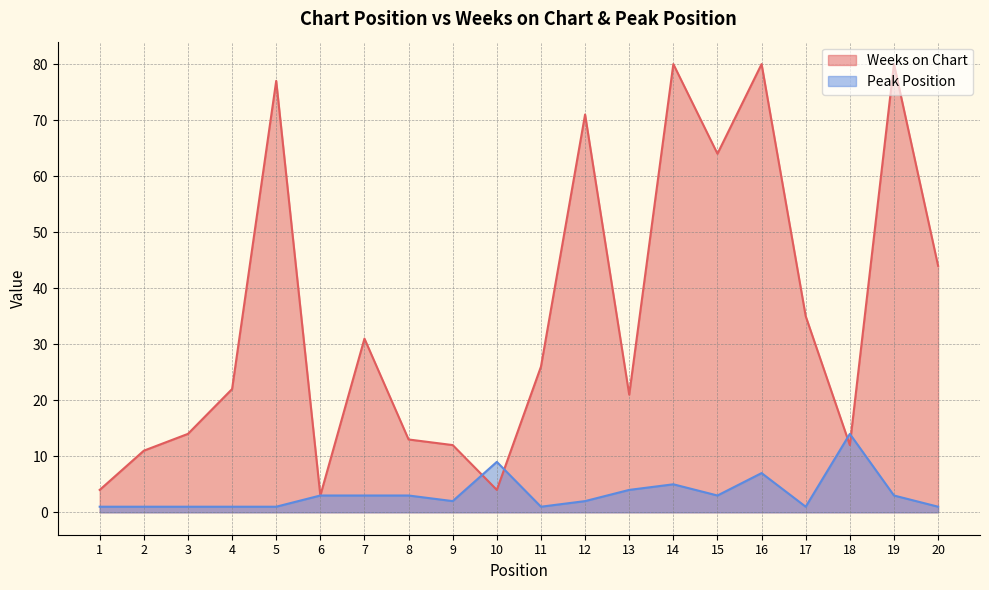

Between 14 and 16, which series saw the biggest shift?

Peak Position